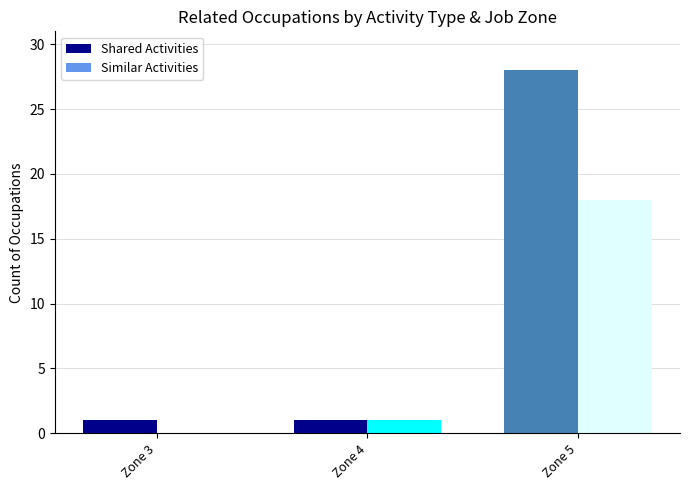

Reading left to right, list all the values displayed in this chart.

Shared Activities: Zone 3=1	Zone 4=1	Zone 5=28
Similar Activities: Zone 3=0	Zone 4=1	Zone 5=18